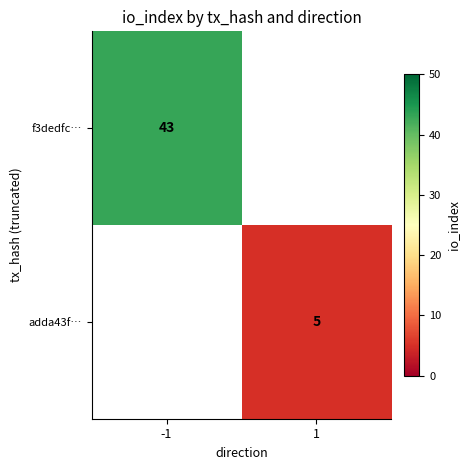

The adda43f… series shows 5 at 1. True or false?

True